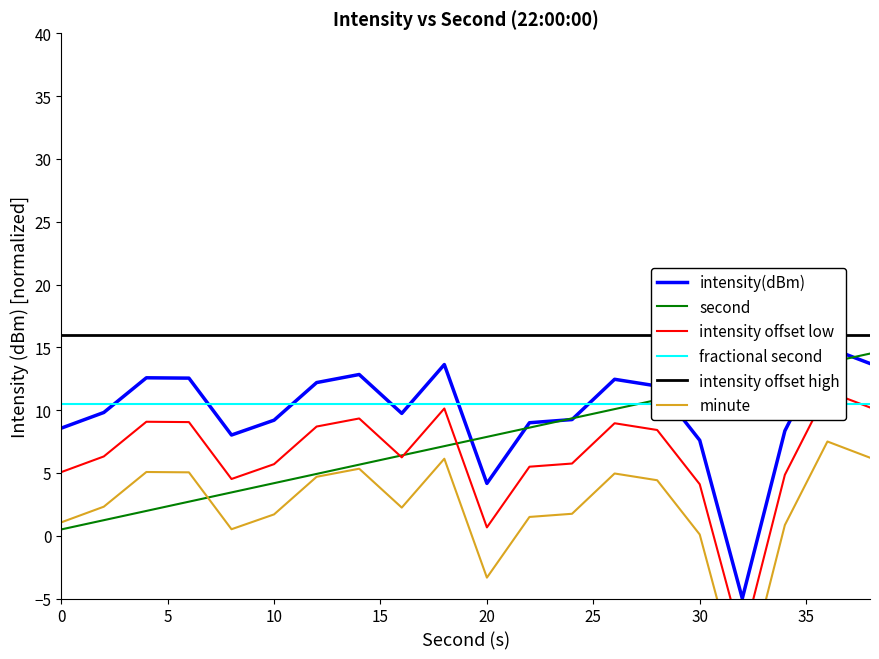

Reading left to right, list all the values displayed in this chart.

intensity(dBm): 8.6	9.8	12.6	12.5	8.0	9.2	12.2	12.8	9.7	13.6	4.2	9.0	9.2	12.5	11.9	7.6	-5.0	8.3	15.0	13.7
second: 0.5	1.2	2.0	2.7	3.4	4.2	4.9	5.7	6.4	7.1	7.9	8.6	9.3	10.1	10.8	11.6	12.3	13.0	13.8	14.5
intensity offset low: 5.1	6.3	9.1	9.0	4.5	5.7	8.7	9.3	6.2	10.1	0.7	5.5	5.7	9.0	8.4	4.1	-8.5	4.8	11.5	10.2
fractional second: 10.5	10.5	10.5	10.5	10.5	10.5	10.5	10.5	10.5	10.5	10.5	10.5	10.5	10.5	10.5	10.5	10.5	10.5	10.5	10.5
intensity offset high: 16.0	16.0	16.0	16.0	16.0	16.0	16.0	16.0	16.0	16.0	16.0	16.0	16.0	16.0	16.0	16.0	16.0	16.0	16.0	16.0
minute: 1.1	2.3	5.1	5.0	0.5	1.7	4.7	5.3	2.2	6.1	-3.3	1.5	1.7	5.0	4.4	0.1	-12.5	0.8	7.5	6.2